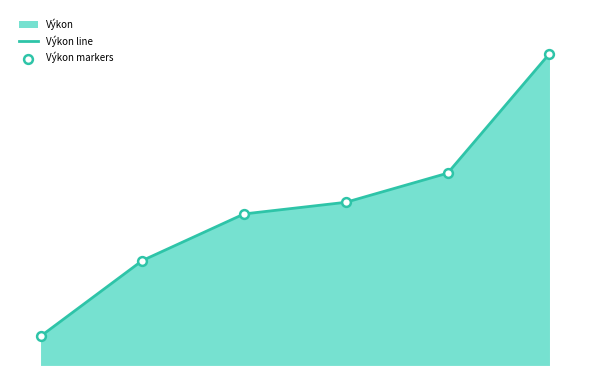

Which series contains the lowest Y value?

Výkon line